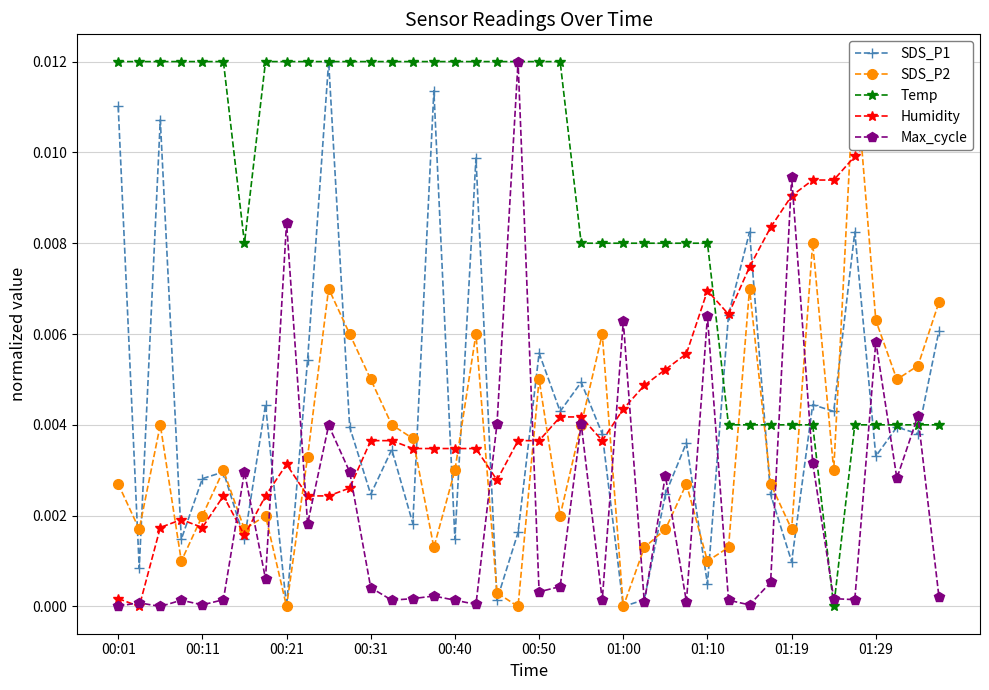

The value of Max_cycle at 17 is 0.0. True or false?

True